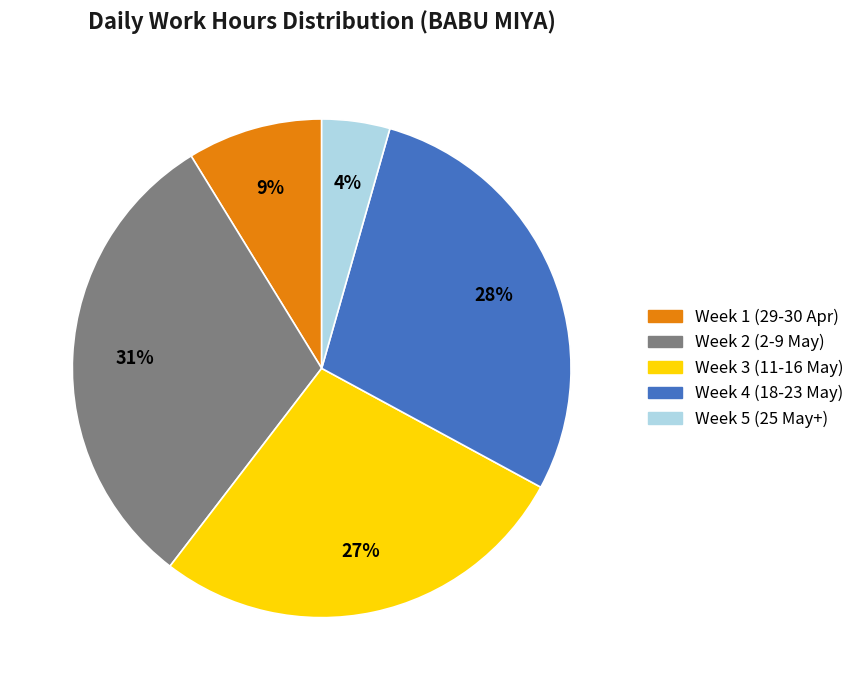

To the nearest percent, what is the average slice percentage?

20%